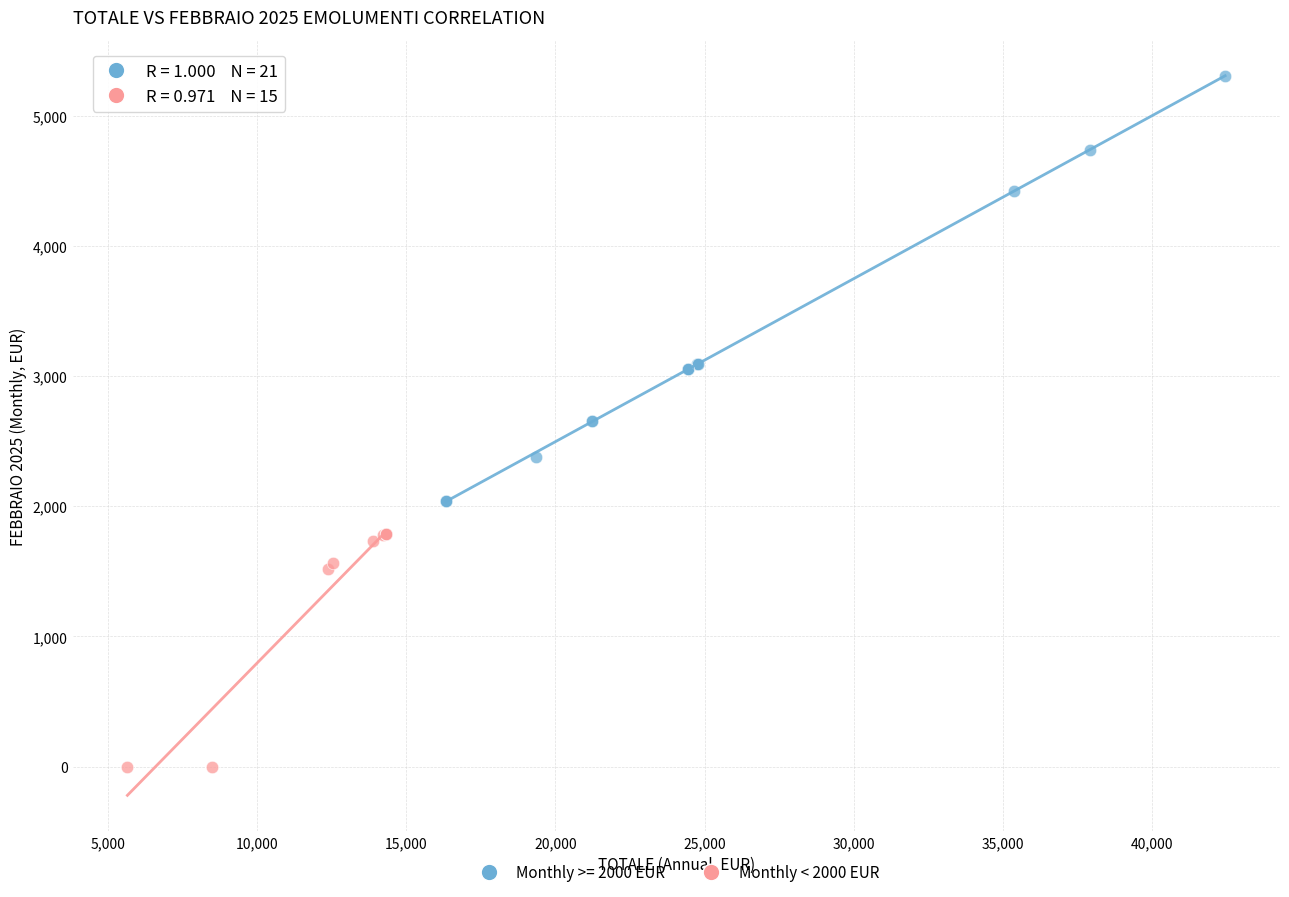

Which series has the largest Y range (max minus min)?

Monthly >= 2000 EUR